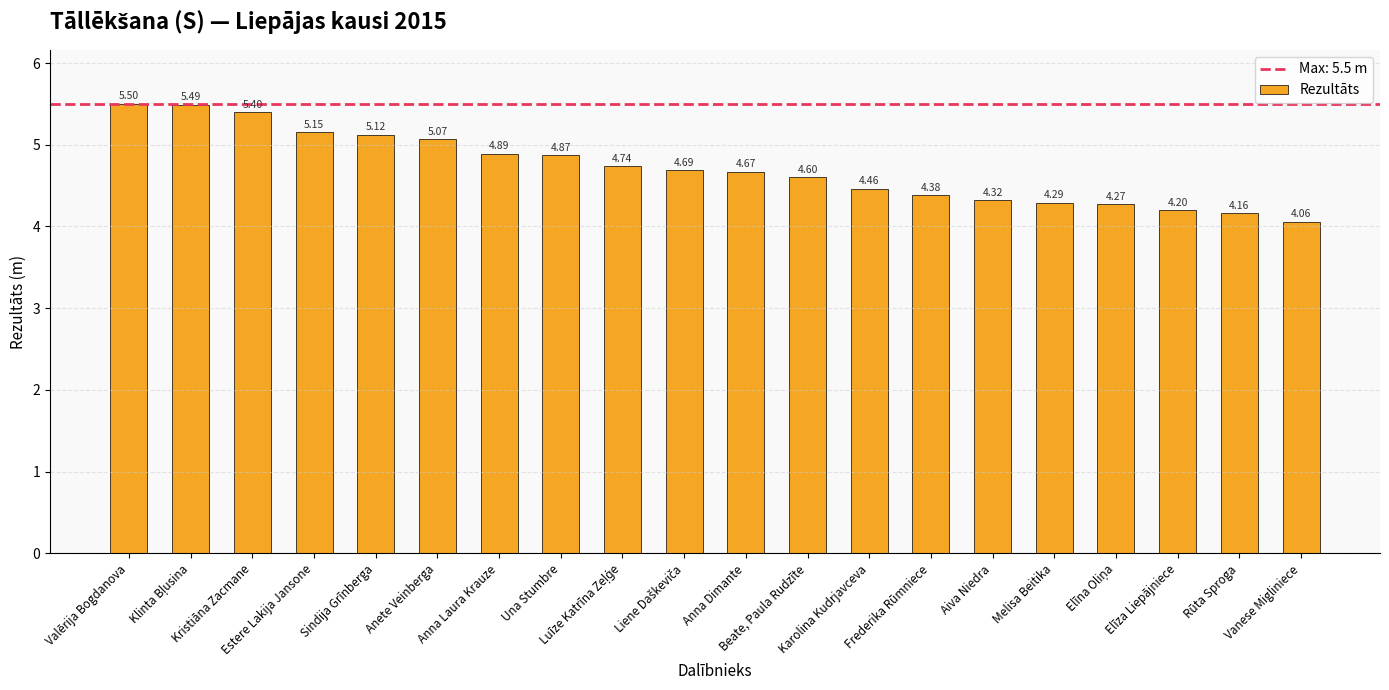

True or false: the data shows 4.9 at Anna Laura Krauze.

True